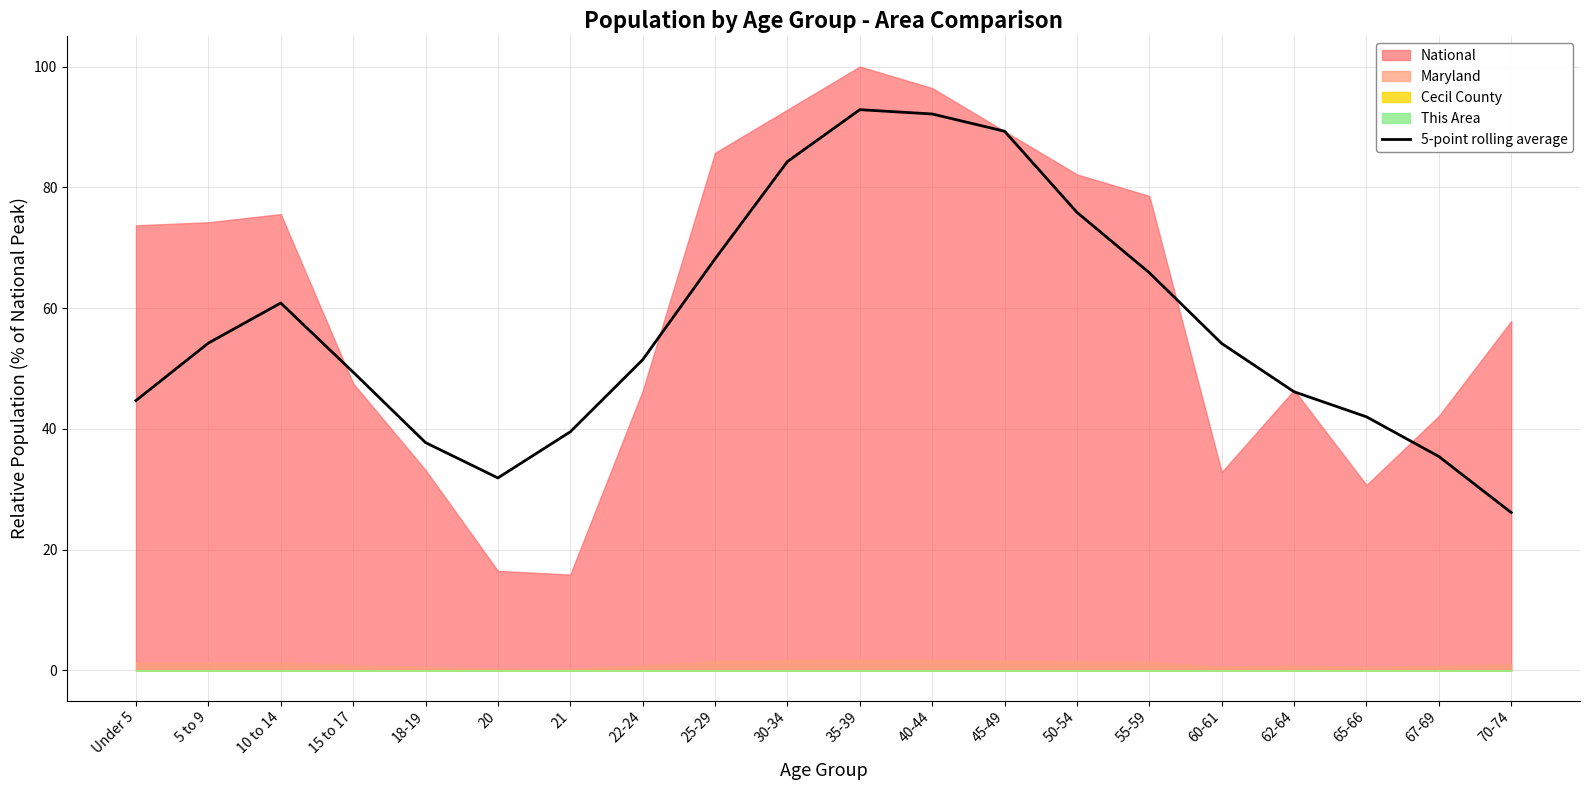

Which has a higher value, Under 5 or 5 to 9?

5 to 9